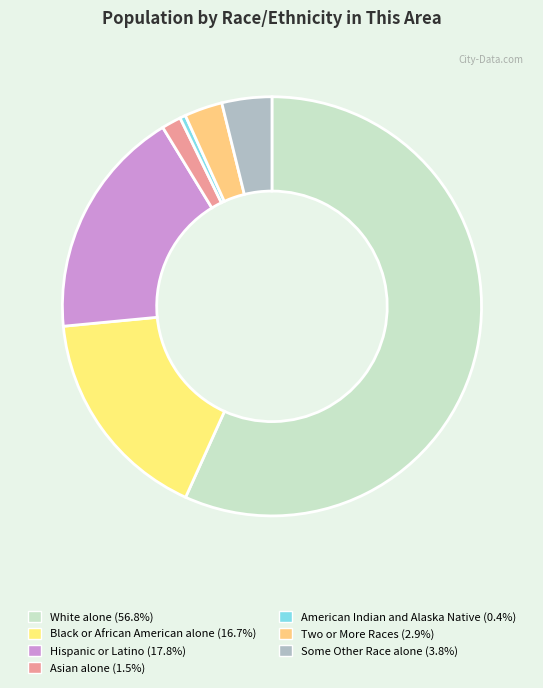

To the nearest percent, what is the average slice percentage?

14%